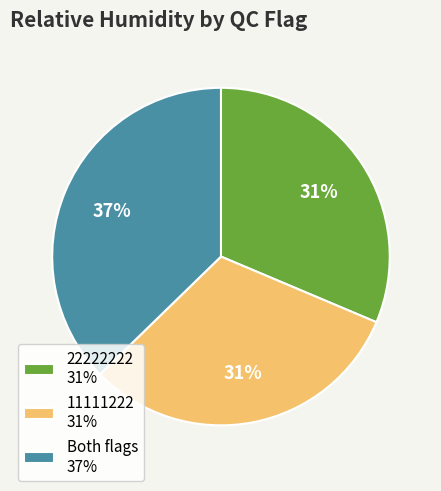

True or false: Both flags 37% accounts for 37% of the total.

True